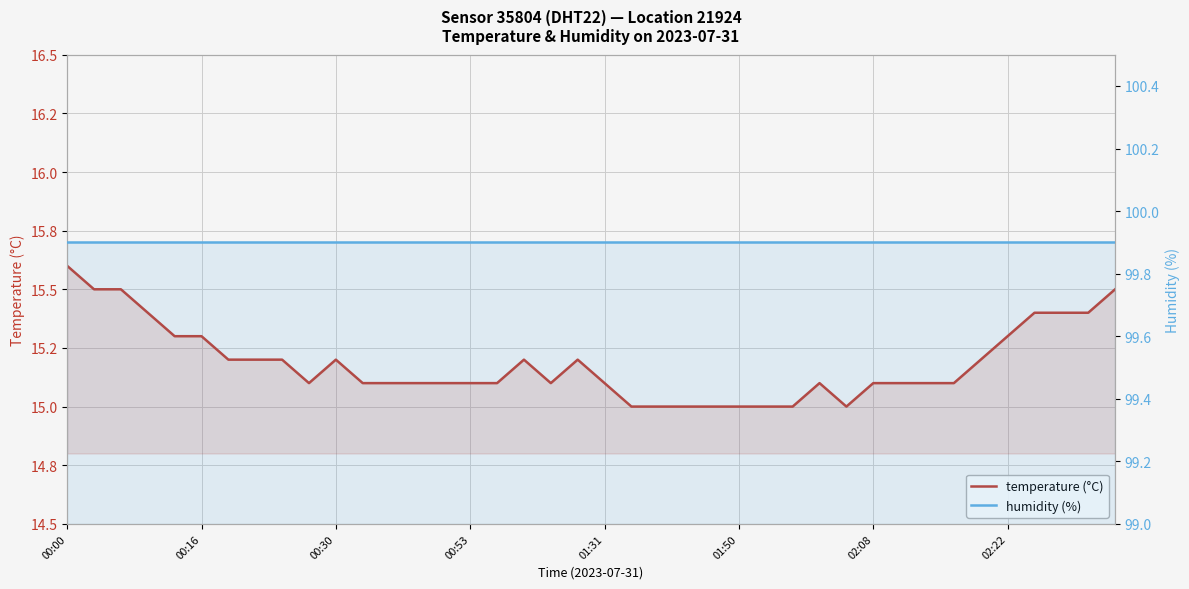

Which category has the highest value across all series?

00:00